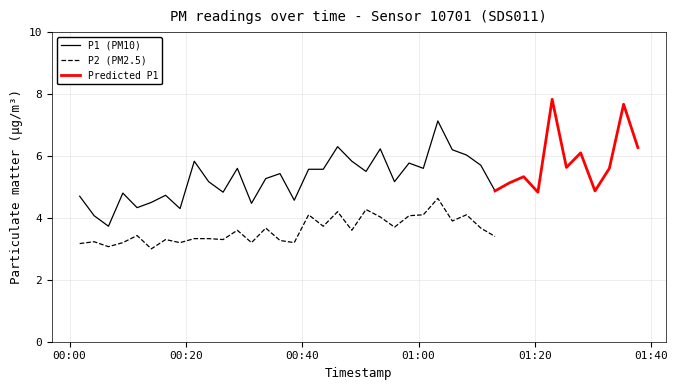

Which series has the widest spread of values?

P1